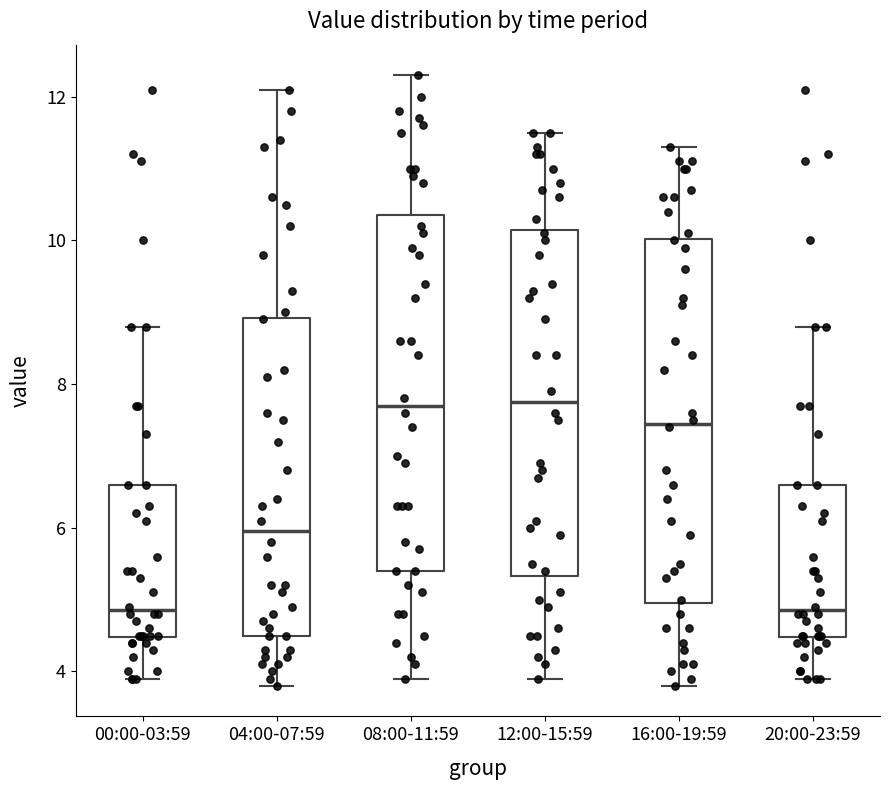

Reading left to right, transcribe this box plot: for each box, give where its median line is, the range the box spans, and where its two whiskers end, as read against the y-axis. The values are not printed on the chart, so give them approximately, as read against the axis.

00:00-03:59: median 4.8, box 4.4 to 6.6, whiskers 4.0 to 8.8
04:00-07:59: median 6.0, box 4.6 to 9.0, whiskers 3.8 to 12.2
08:00-11:59: median 7.8, box 5.4 to 10.4, whiskers 4.0 to 12.4
12:00-15:59: median 7.8, box 5.4 to 10.2, whiskers 4.0 to 11.6
16:00-19:59: median 7.4, box 5.0 to 10.0, whiskers 3.8 to 11.4
20:00-23:59: median 4.8, box 4.4 to 6.6, whiskers 4.0 to 8.8